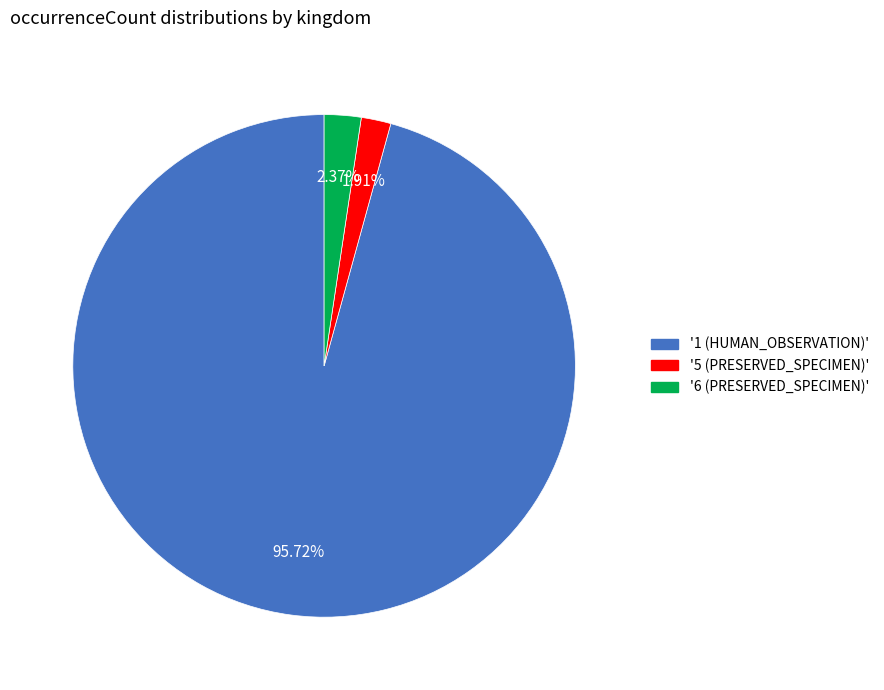

Does any single category account for the majority?

Yes